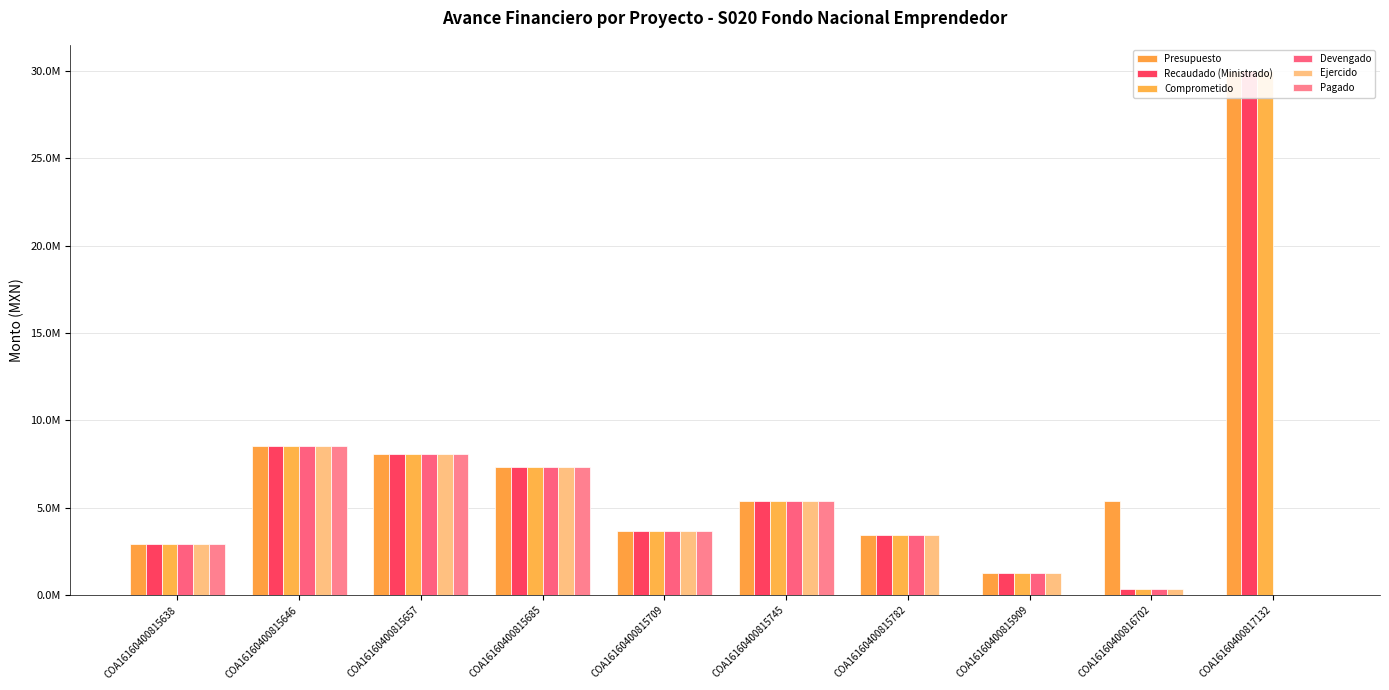

At which label is Comprometido closest to 15174860?

COA16160400815646